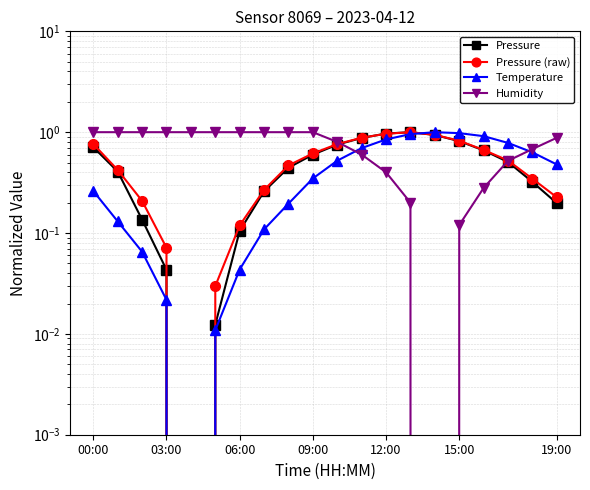

What is the sum of the Humidity values at 11 and 17?

1.1